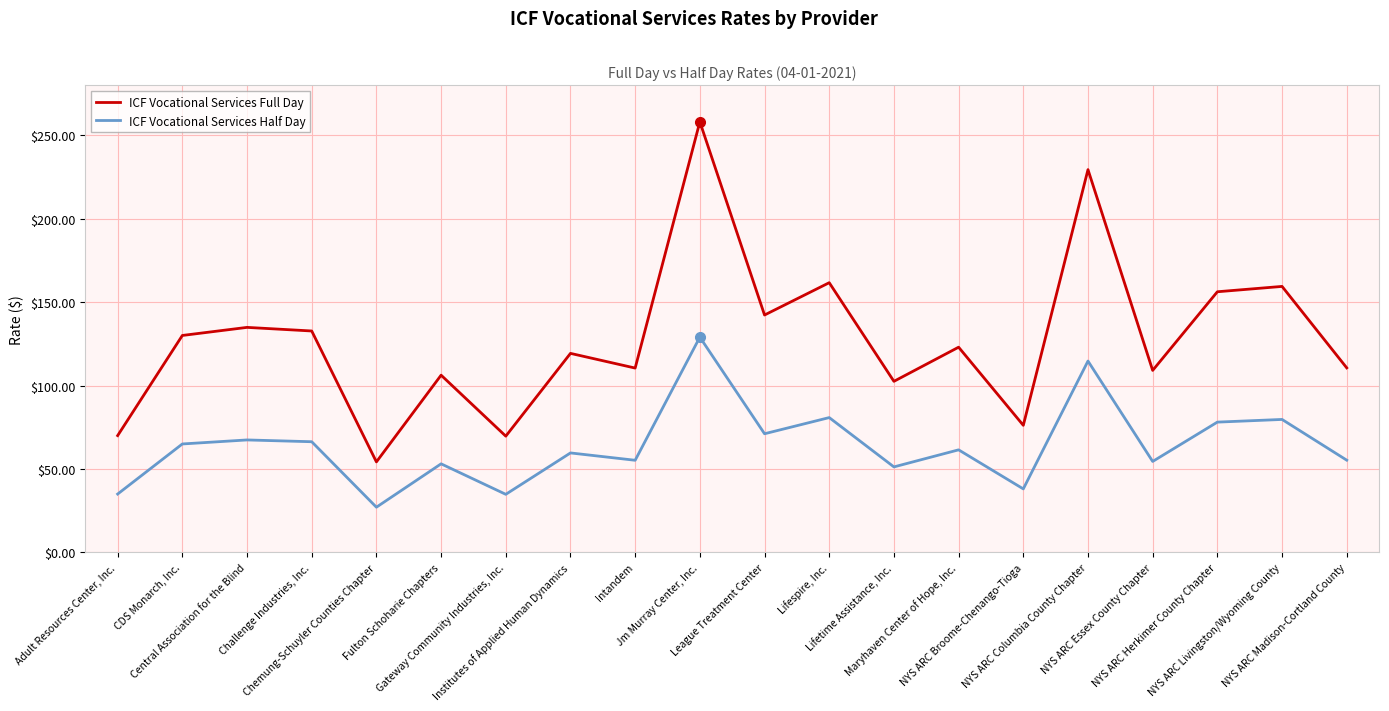

List the series in order of their peak value, lowest first.

ICF Vocational Services Half Day, ICF Vocational Services Full Day